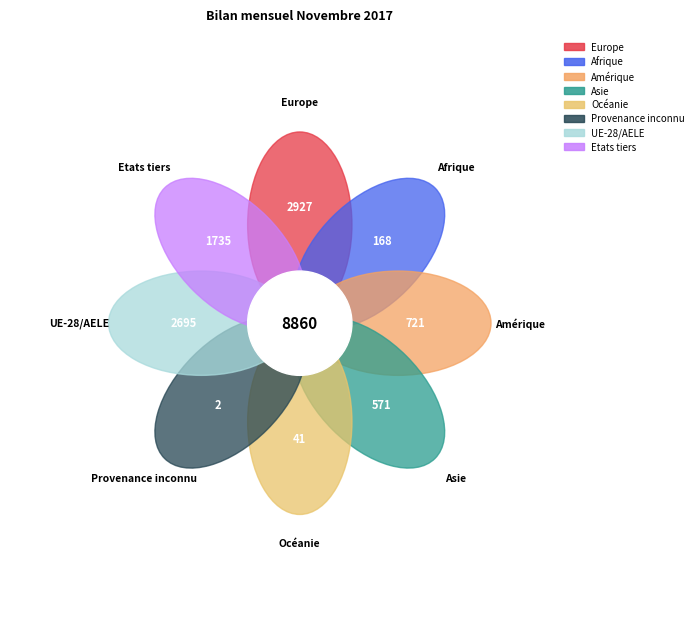

Do Asie and UE-28/AELE together represent more than half of the pie?

No